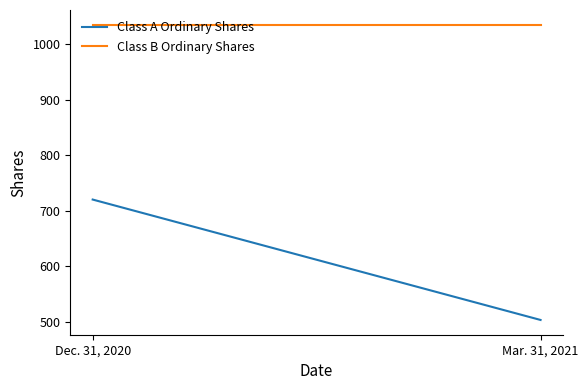

The value of Class A Ordinary Shares at Mar. 31, 2021 is 503. True or false?

True